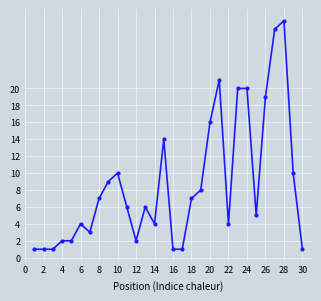

What is the difference between the maximum and minimum values?

27